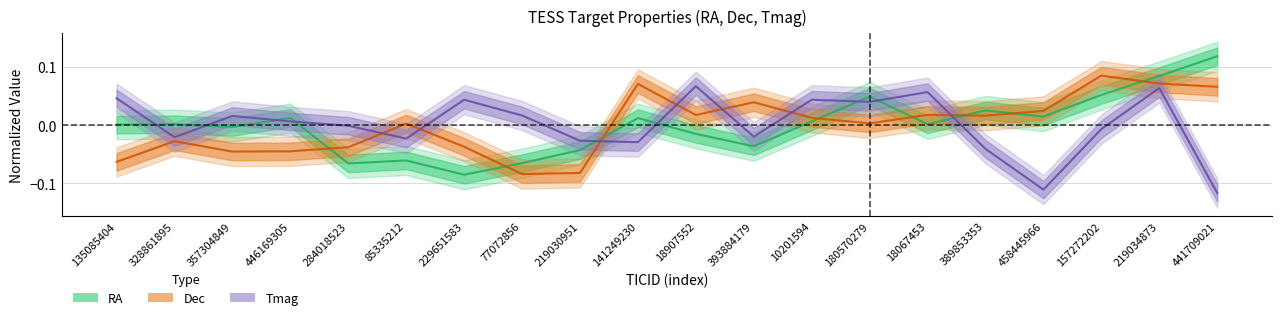

How many values in Dec are above zero?

12